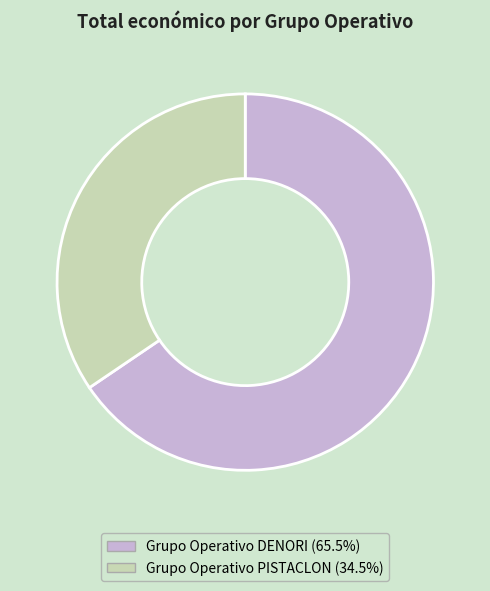

Rank the categories by value from highest to lowest.

Grupo Operativo DENORI, Grupo Operativo PISTACLON